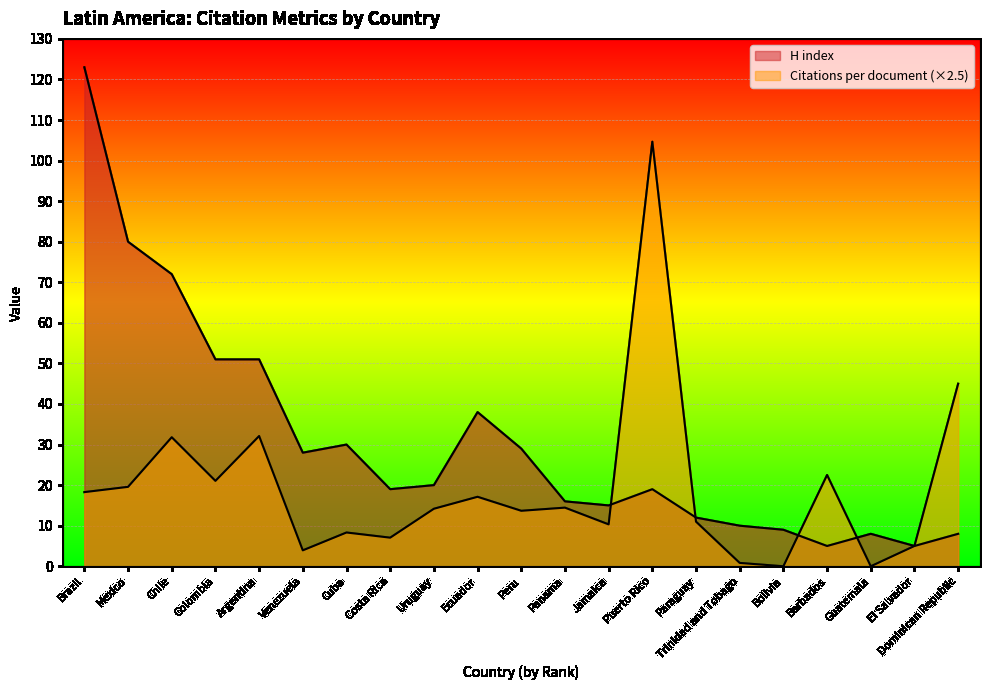

What is the value of the Citations per document point at the 9th from the left?

14.2